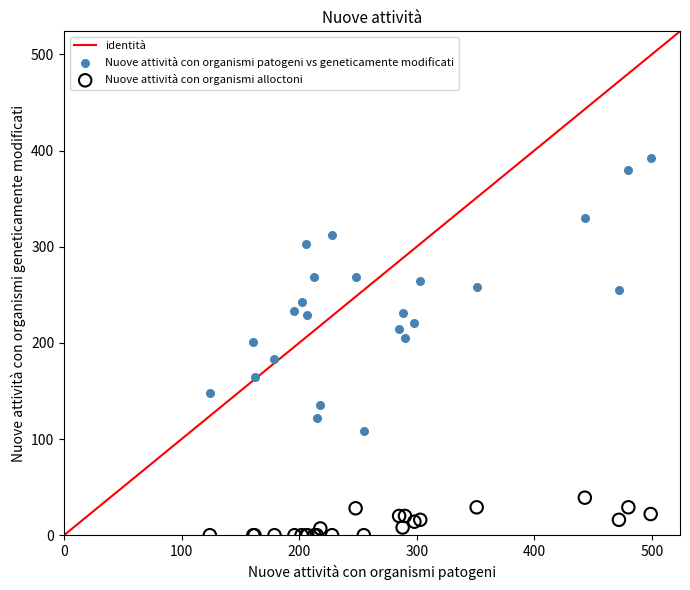

Which series contains the highest Y value?

Nuove attività con organismi patogeni vs geneticamente modificati